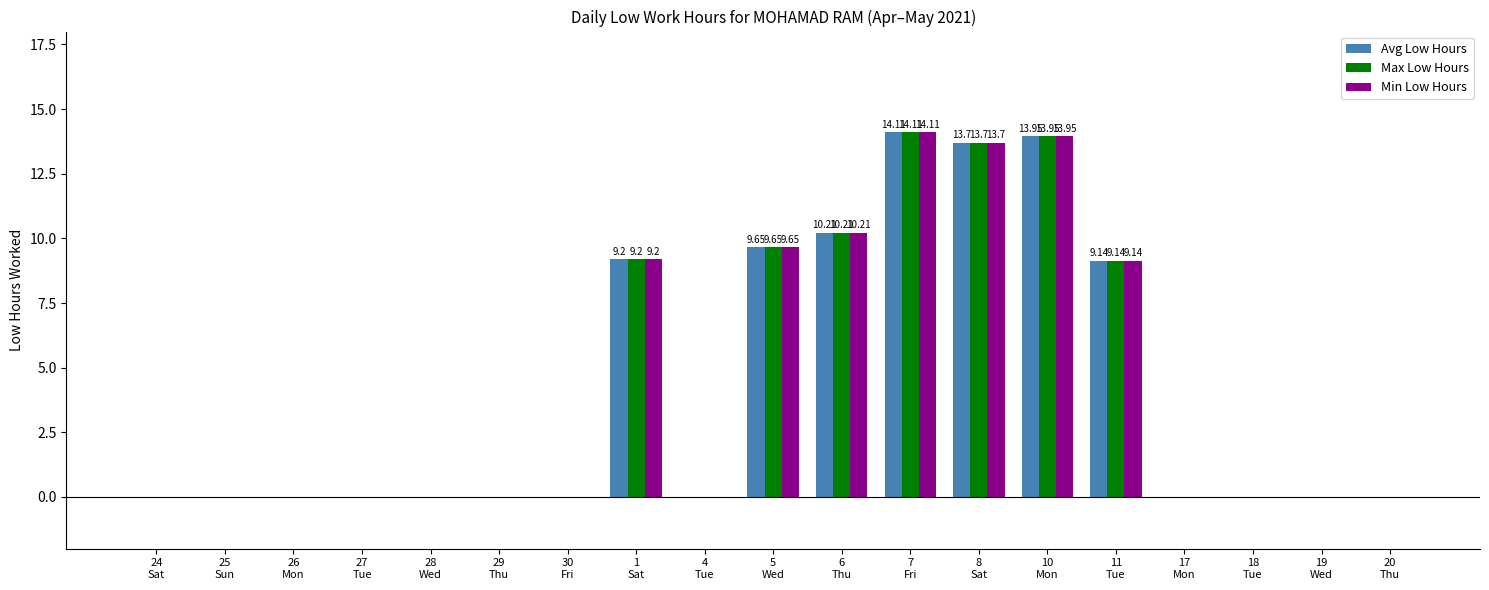

What is the sum of all Min Low Hours values?

80.0